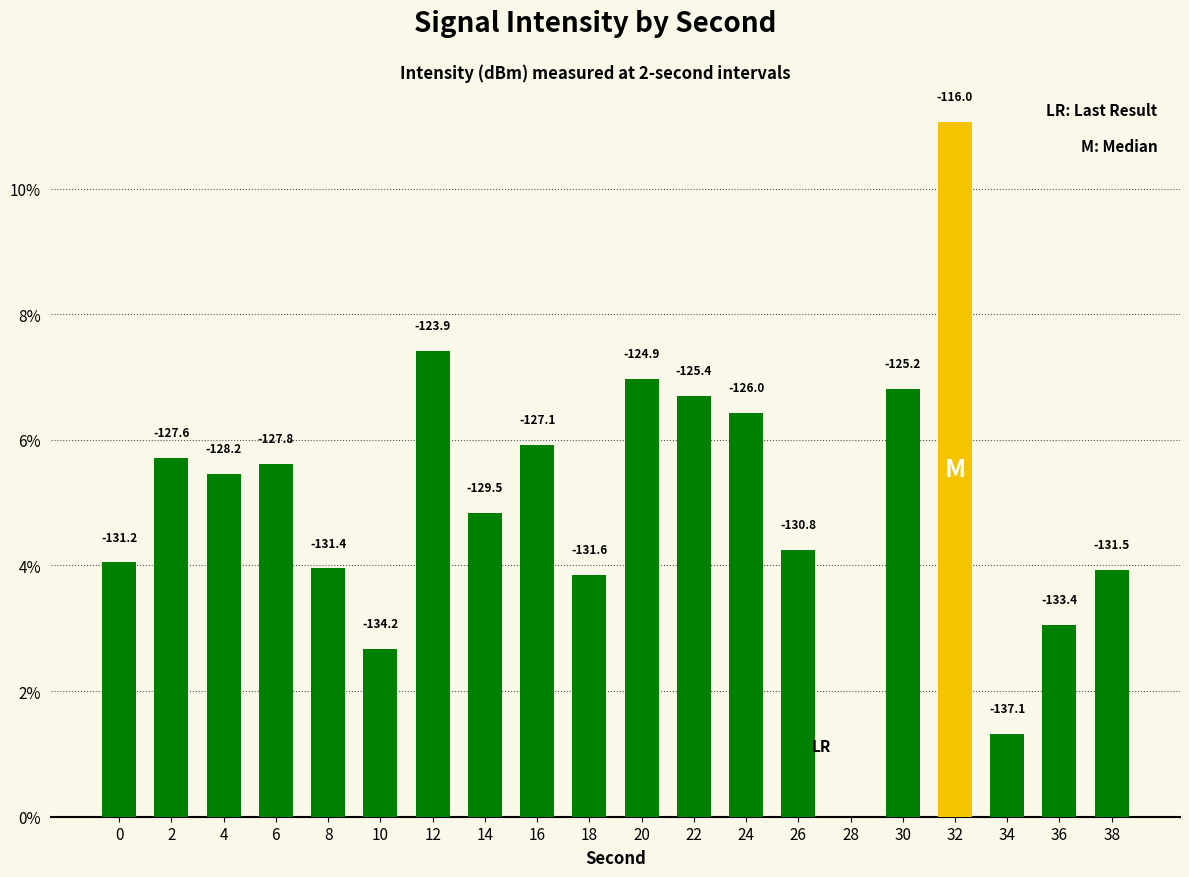

Are the bars horizontal?

No